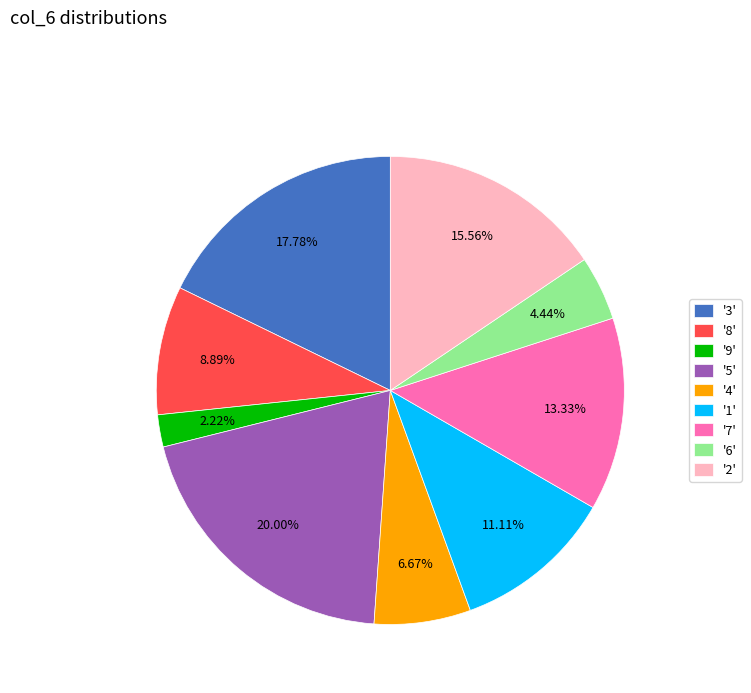

Rank the categories by value from lowest to highest.

'9', '6', '4', '8', '1', '7', '2', '3', '5'